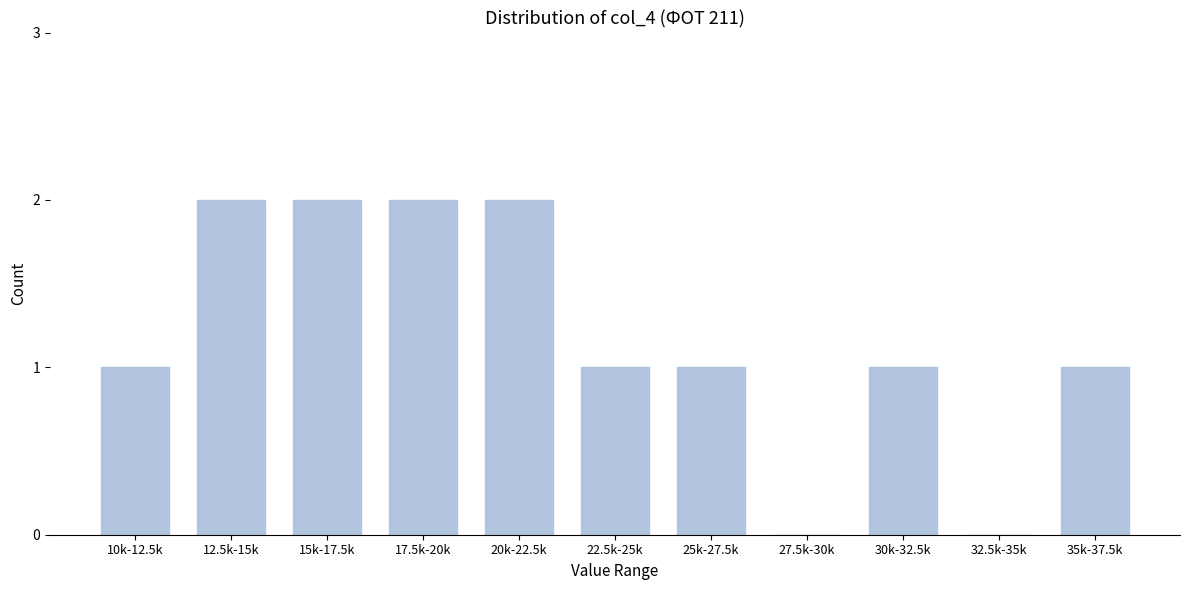

Reading right to left, list all the values displayed in this chart.

35k-37.5k=1	32.5k-35k=0	30k-32.5k=1	27.5k-30k=0	25k-27.5k=1	22.5k-25k=1	20k-22.5k=2	17.5k-20k=2	15k-17.5k=2	12.5k-15k=2	10k-12.5k=1